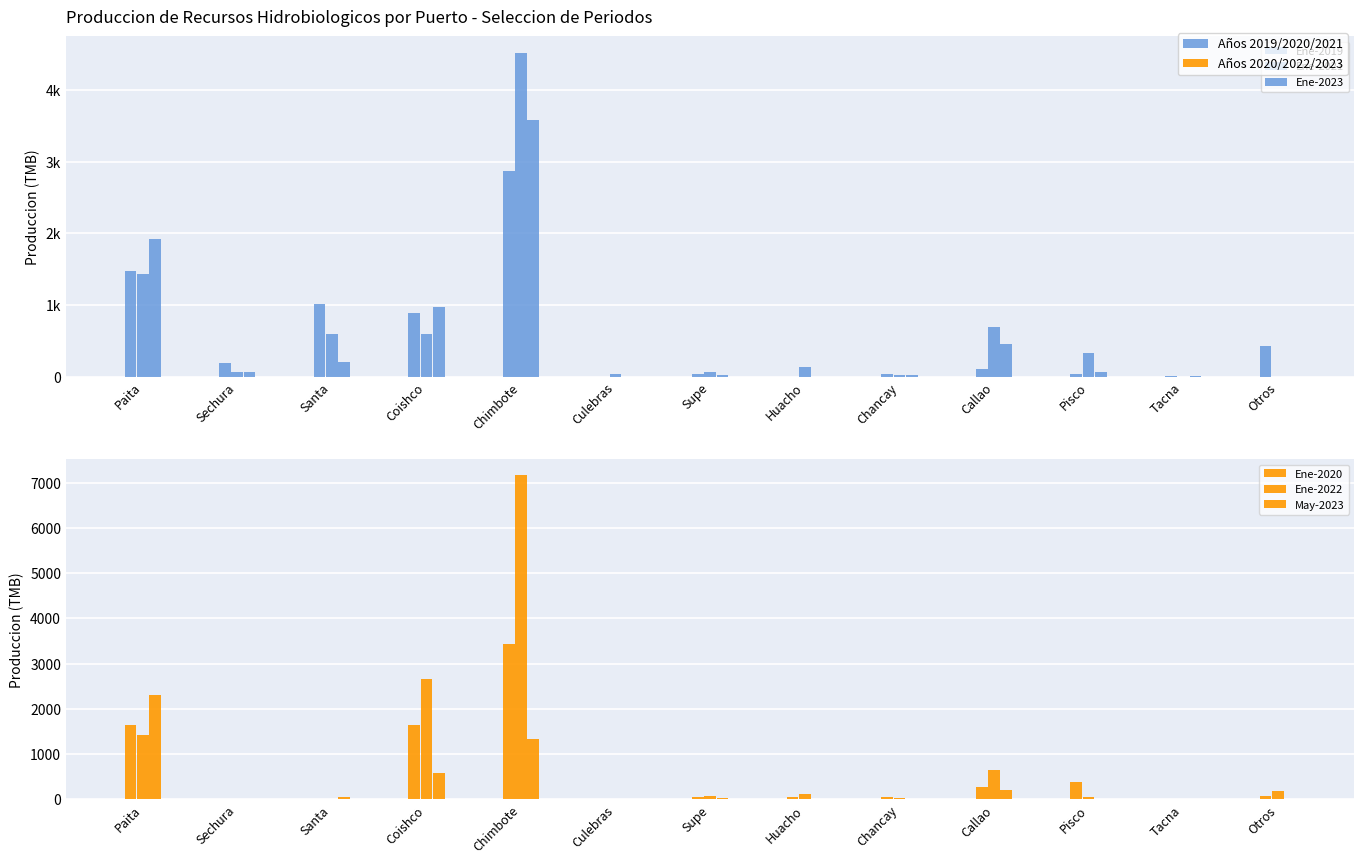

True or false: Ene-2019 has a value of 6.6 at Tacna.

False